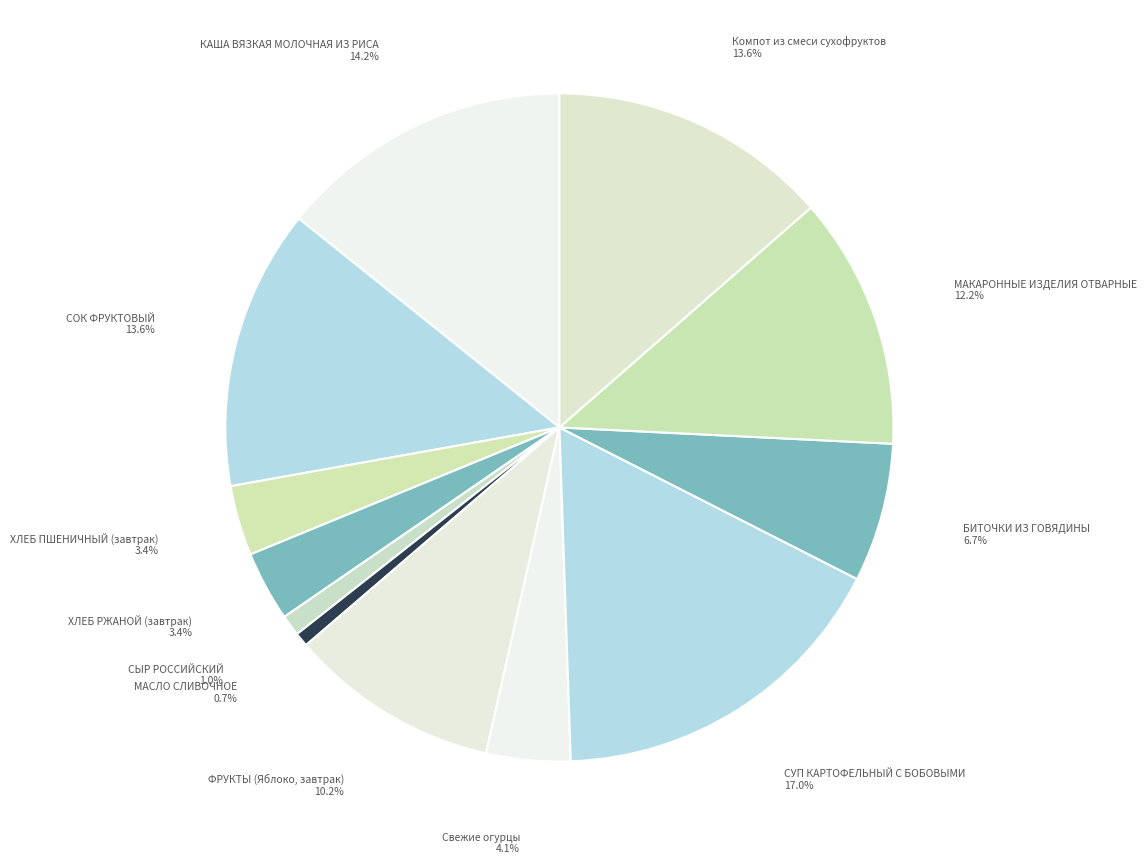

How many slices are in this pie chart?

12